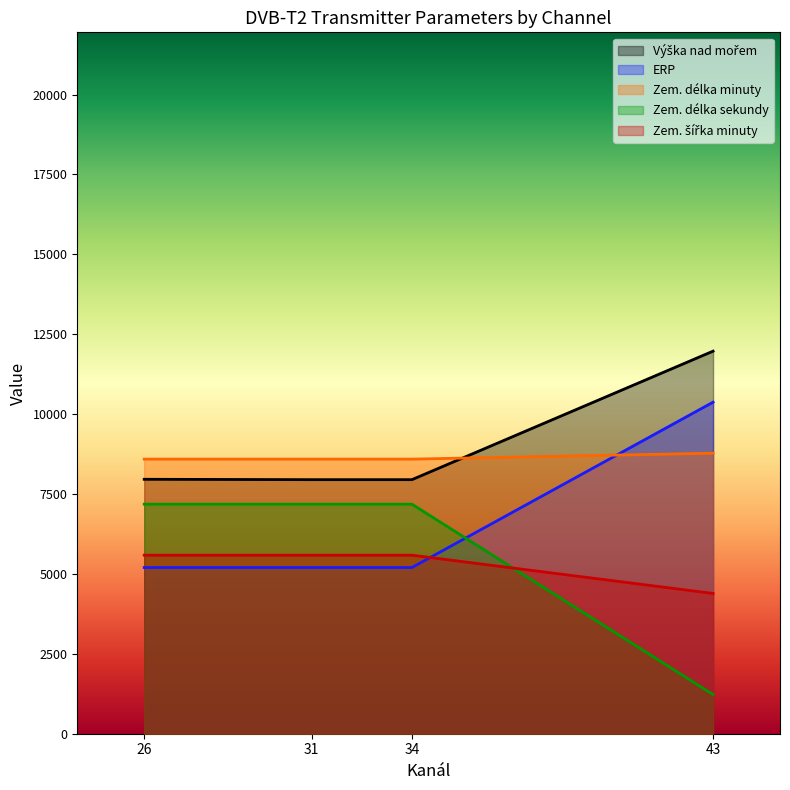

What is the value of the Zem. šířka minuty point at the 4th from the left?

4389.4